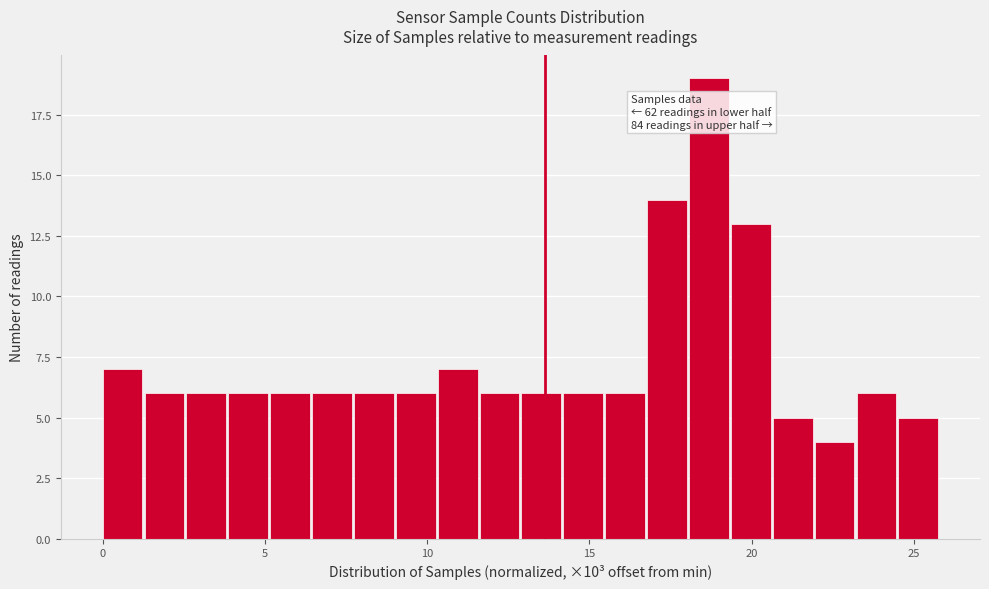

Read against the x-axis, roughly where is the centre of the tallest bar?

18.5